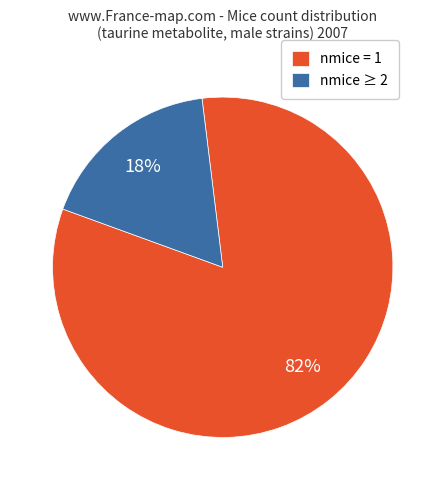

Between nmice = 1 and nmice ≥ 2, which is larger?

nmice = 1